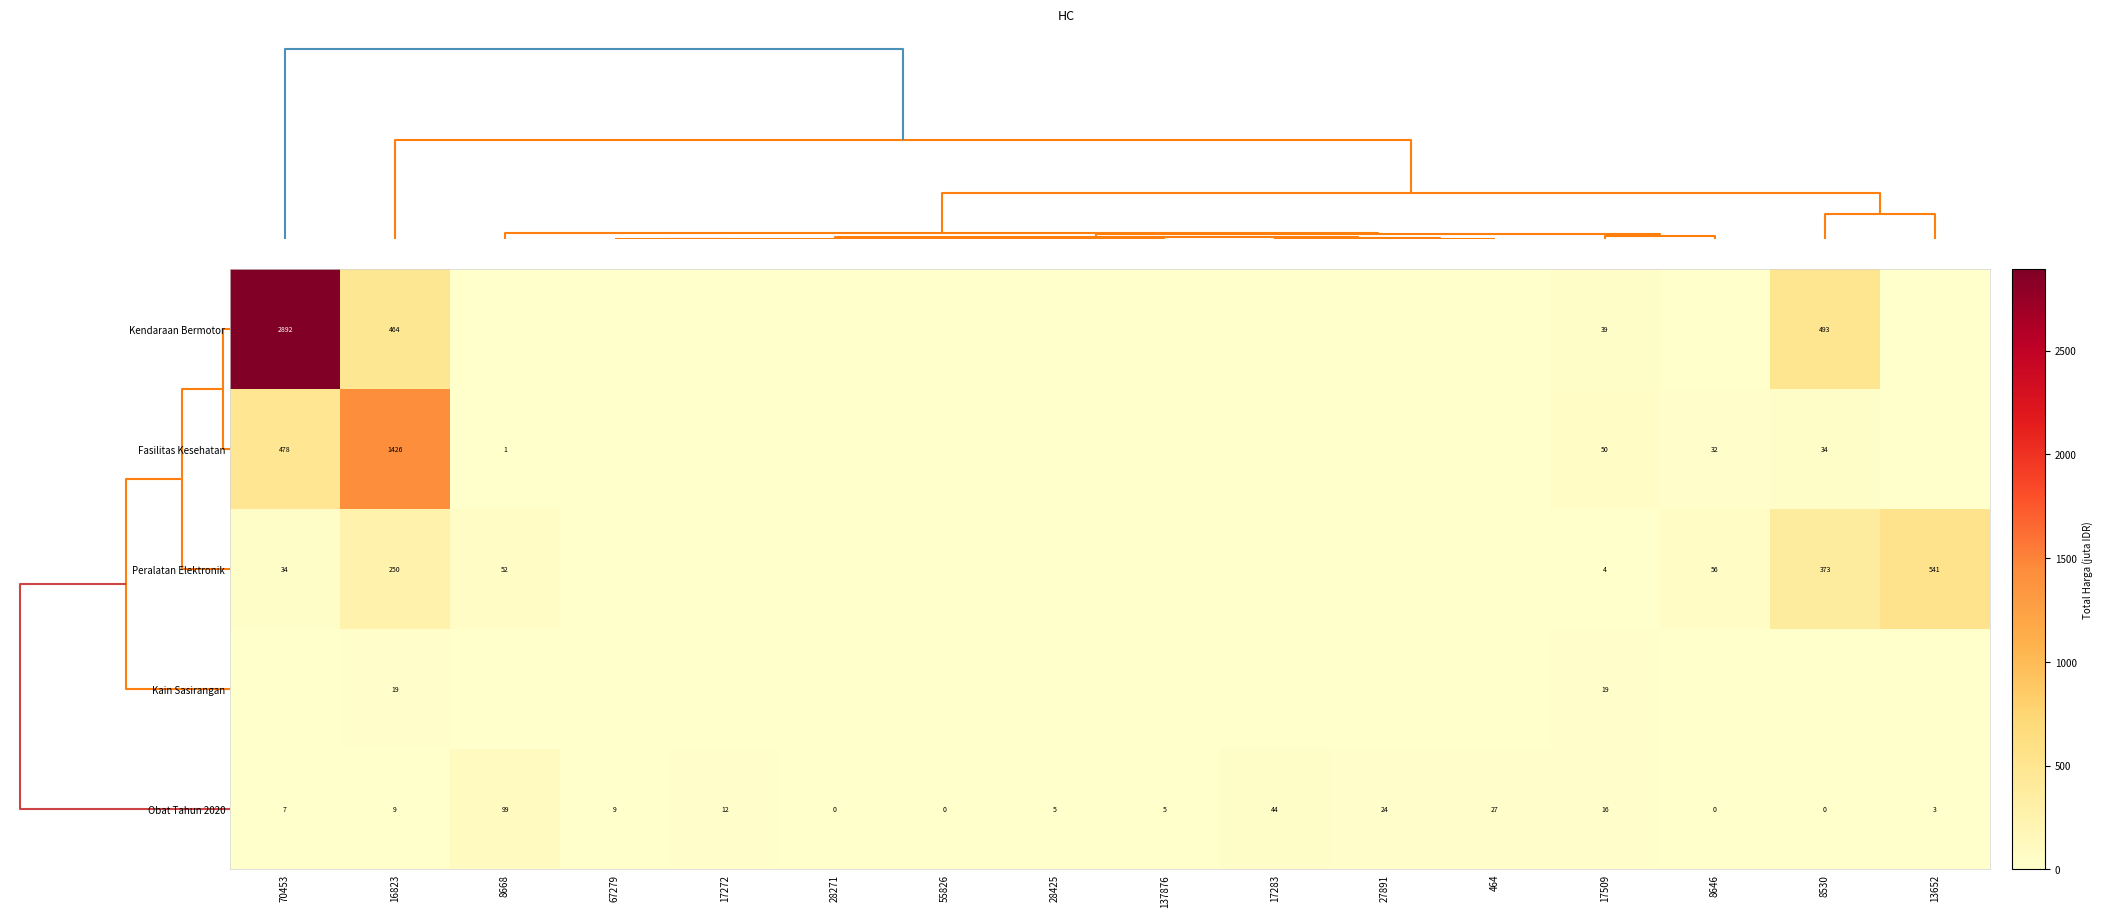

At how many categories does at least one series exceed 1456?

1